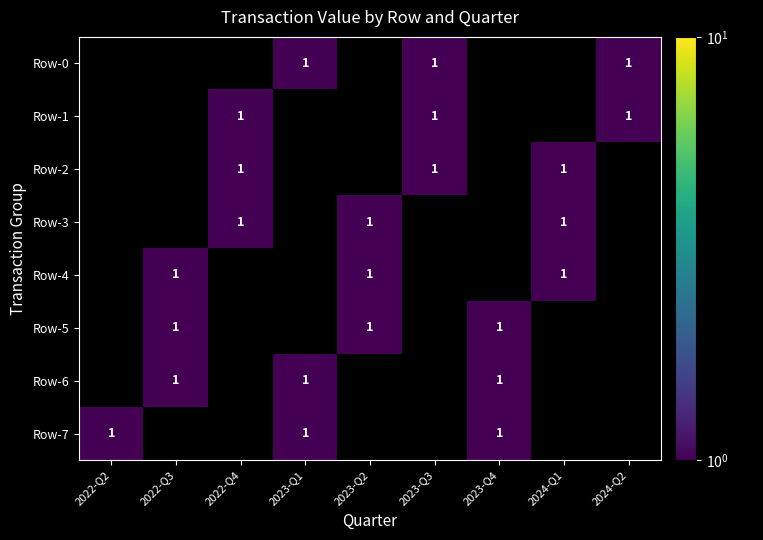

Is the value of Row-4 at 2024-Q1 greater than the value of Row-5 at 2023-Q4?

No